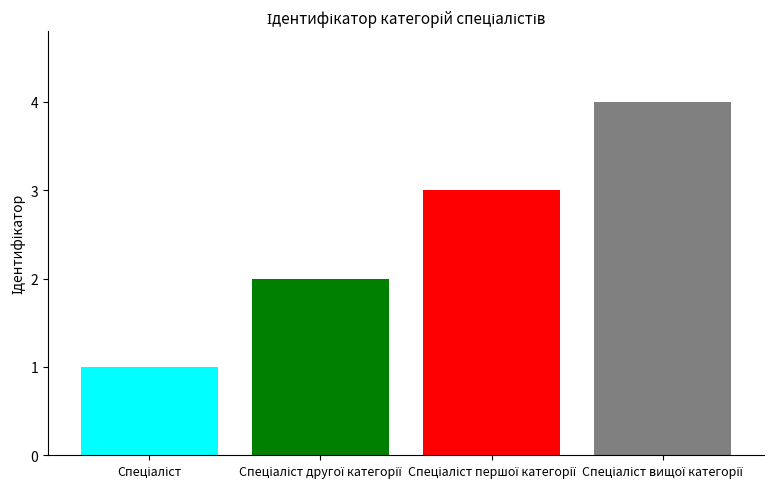

Count the number of categories in the chart.

4